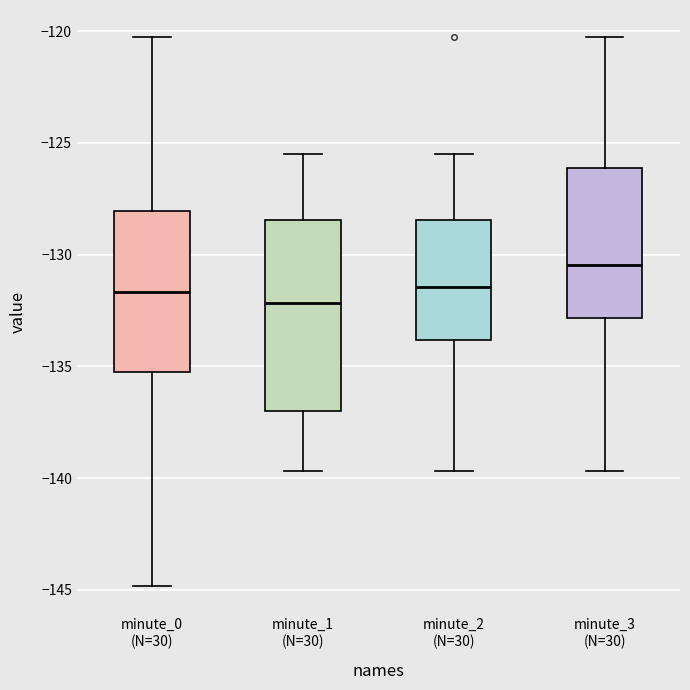

Which box is the tallest, from its lower edge to its upper edge?

minute_1 (N=30)